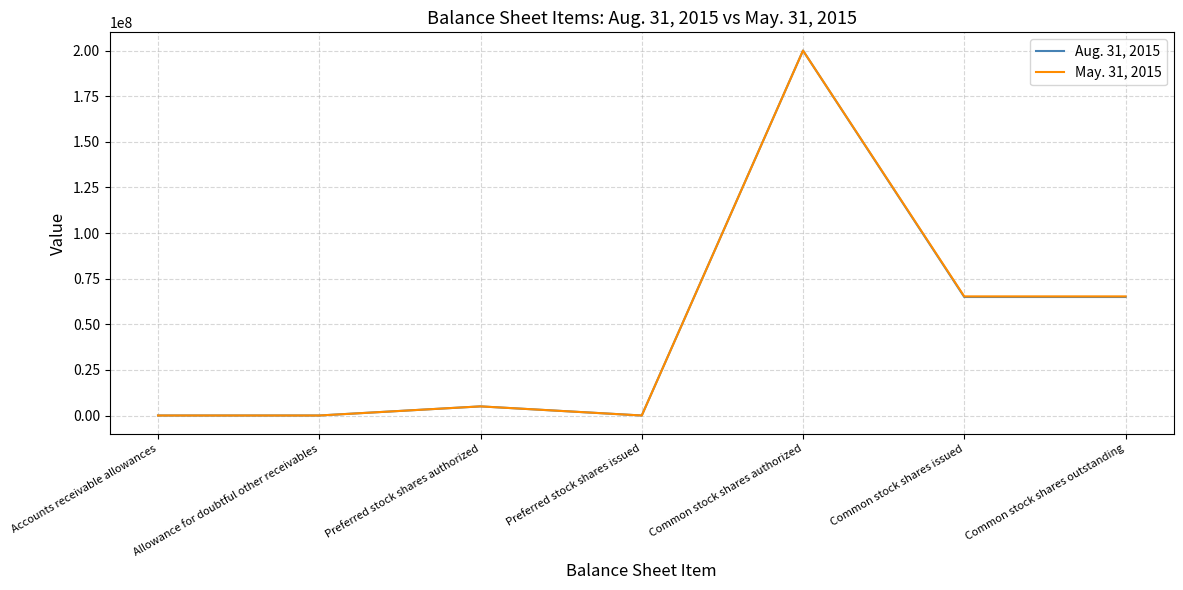

The May. 31, 2015 series shows 468 at Accounts receivable allowances. True or false?

True